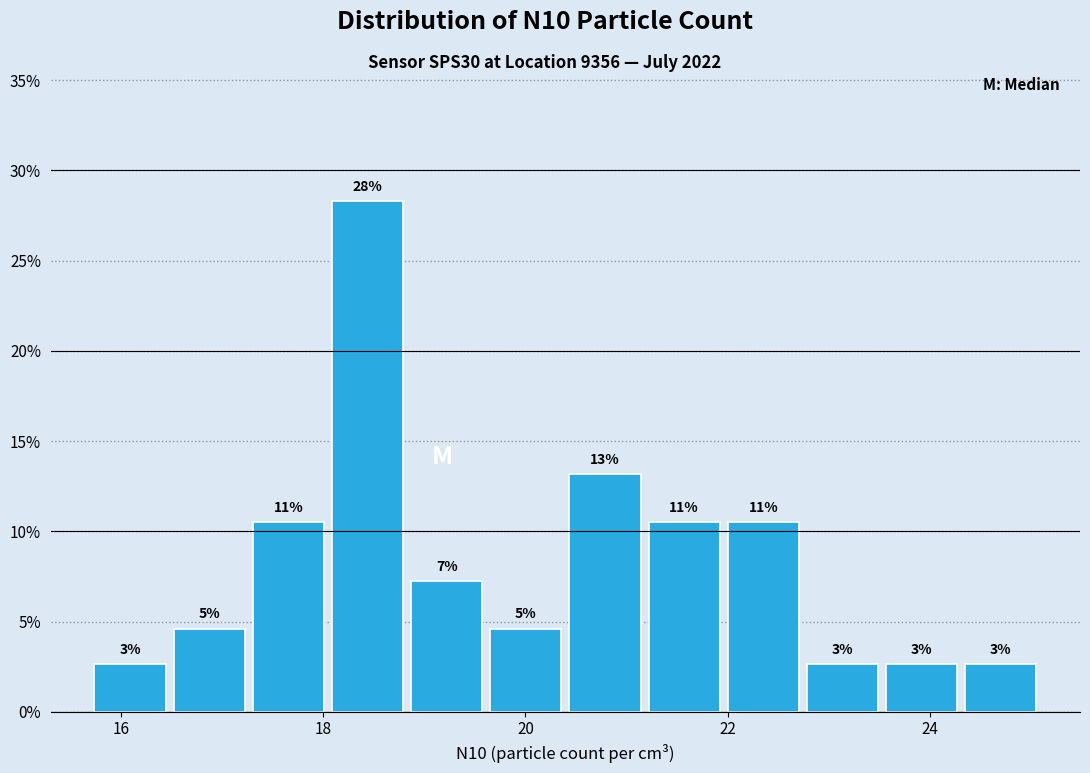

Around what value on the x-axis is the tallest bar? Give the approximate position of its centre, as read against the axis.

18.4